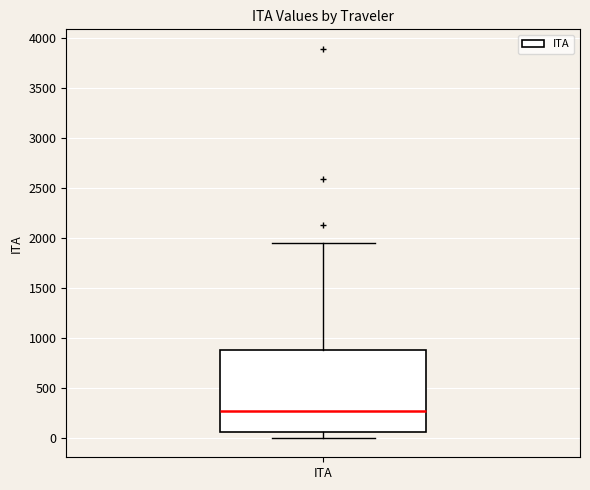

Where does the lower whisker of the box for ITA end on the y-axis? The values are not printed on the chart, so give them approximately, as read against the axis.

0